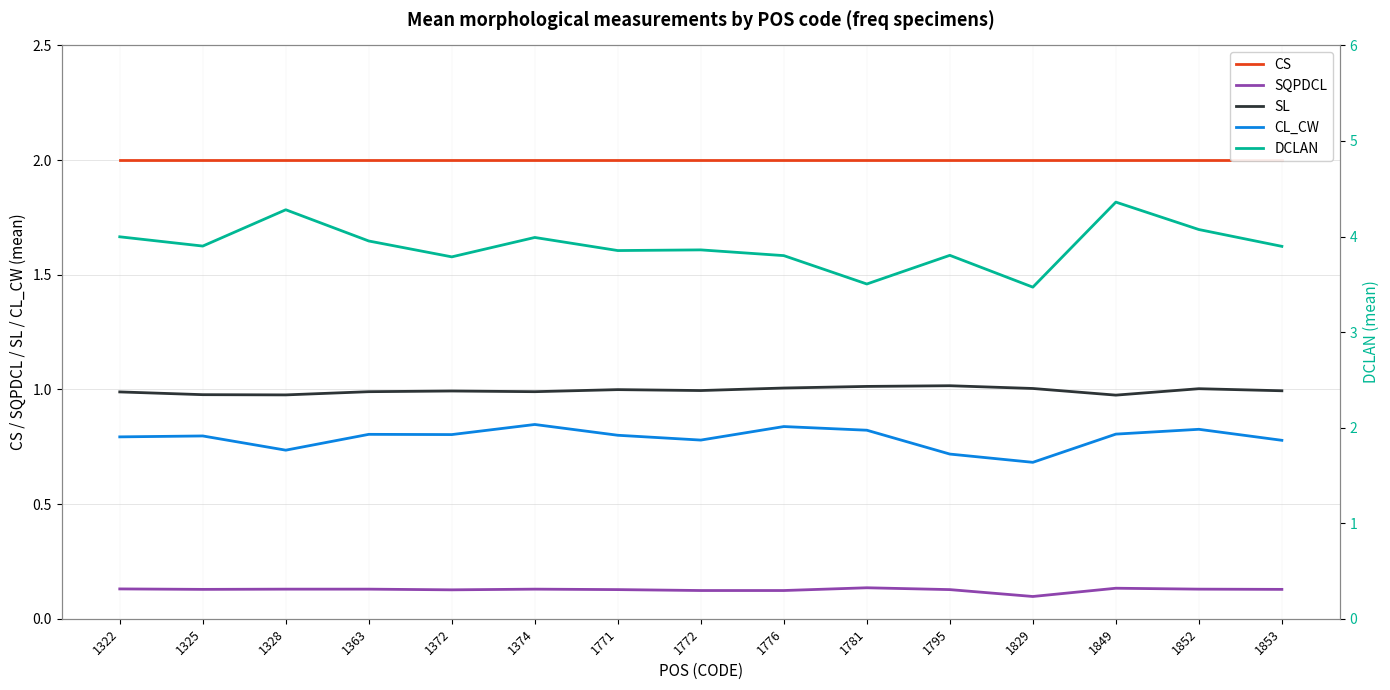

Where is CS nearest to the value 2?

1322